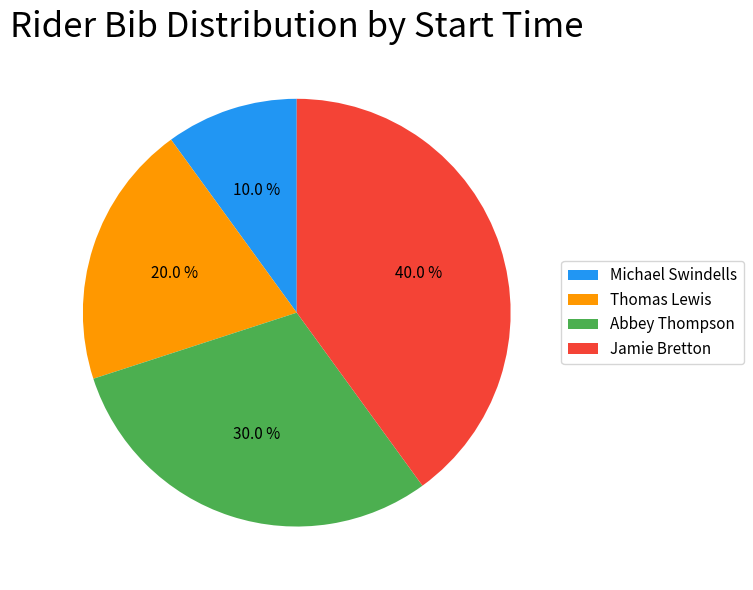

What is the ratio of the value at Abbey Thompson to the value at Thomas Lewis?

1.5